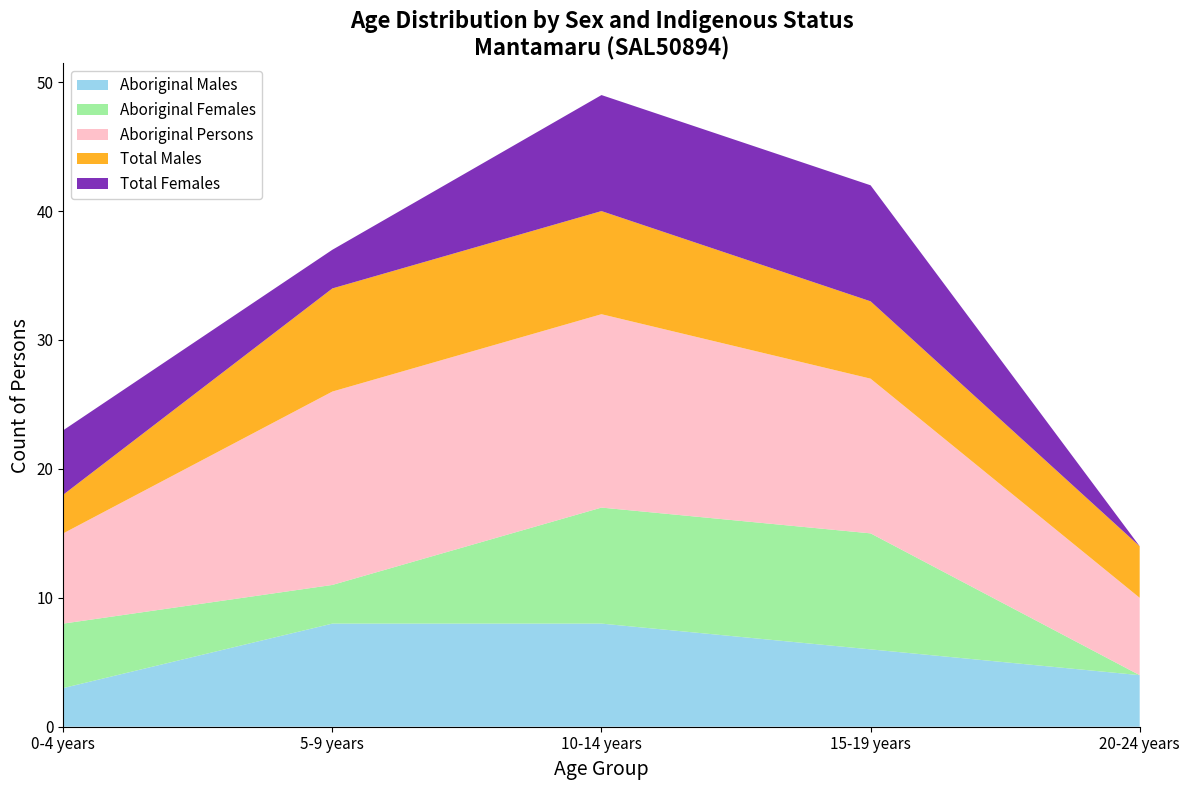

Reading left to right, transcribe all the data shown in this chart.

Aboriginal Males: 3	8	8	6	4
Aboriginal Females: 5	3	9	9	0
Aboriginal Persons: 7	15	15	12	6
Total Males: 3	8	8	6	4
Total Females: 5	3	9	9	0